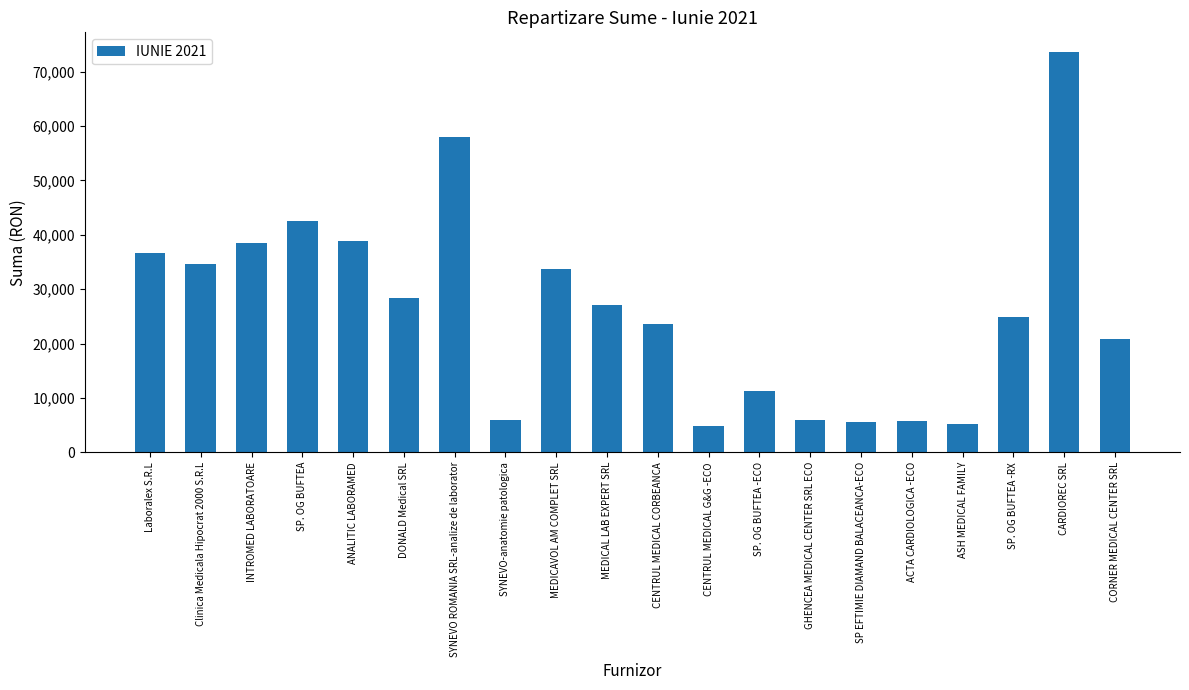

What is the change in value from SP. OG BUFTEA to CENTRUL MEDICAL CORBEANCA?

-18811.6